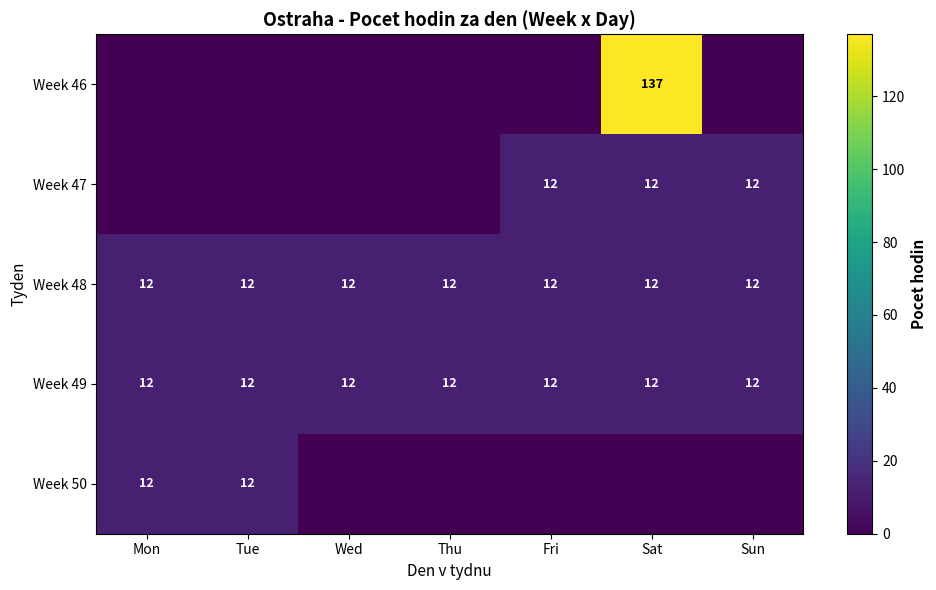

What is the sum of all Week 48 values?

84